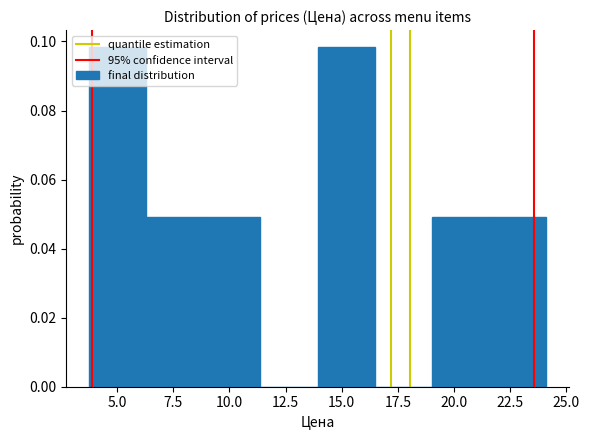

Reading left to right, transcribe this chart: for each bar, give the range it covers on the x-axis and its height. Neither the bar edges nor the heights are printed on the chart, so give them approximately, as read against the axes.

4.0 to 6.5: 0.098
6.5 to 9.0: 0.050
9.0 to 11.5: 0.050
11.5 to 14.0: 0
14.0 to 16.5: 0.098
16.5 to 19.0: 0
19.0 to 21.5: 0.050
21.5 to 24.0: 0.050